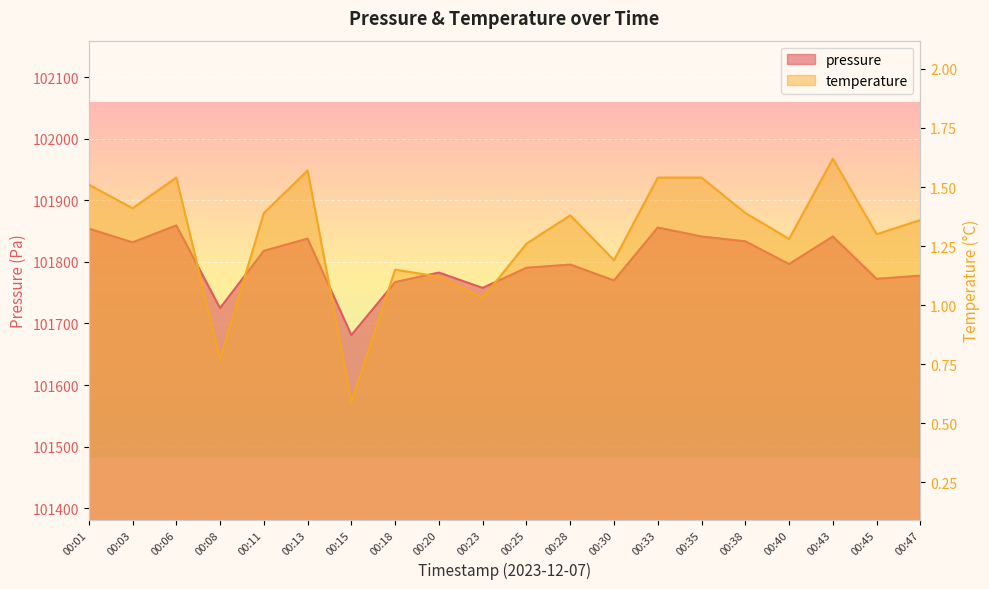

True or false: pressure and temperature cross at least once.

False